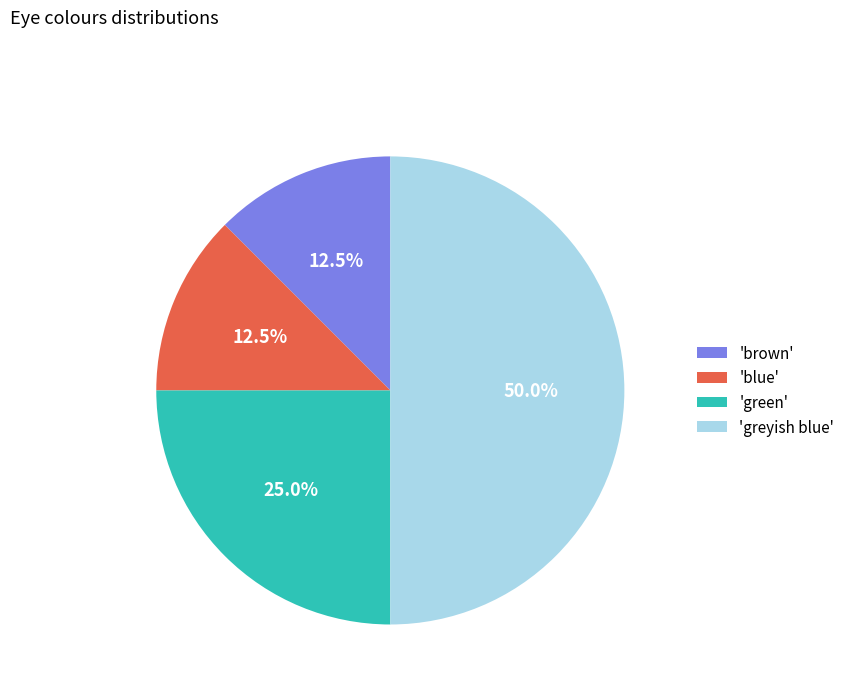

What is the ratio of the value at 'greyish blue' to the value at 'green'?

2.0